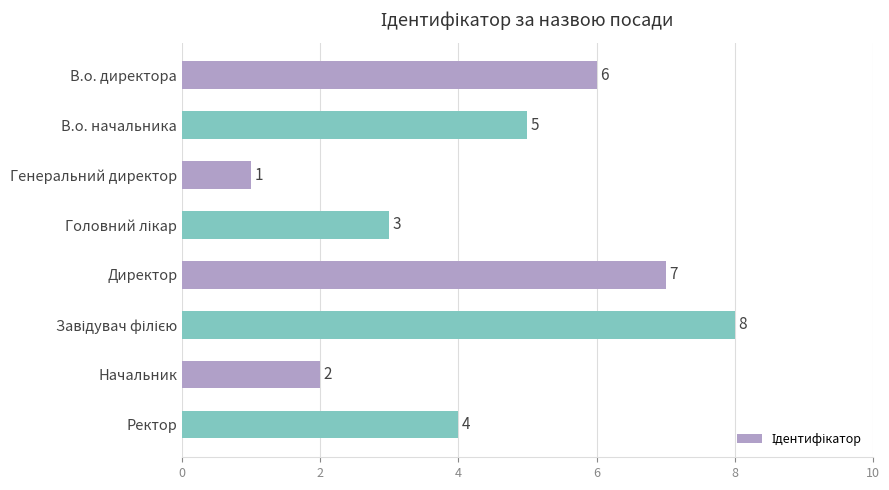

The value at Ректор is 4. True or false?

True